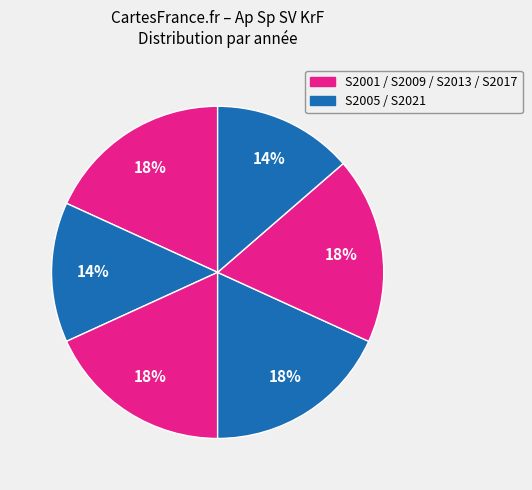

How many slices are in this pie chart?

6